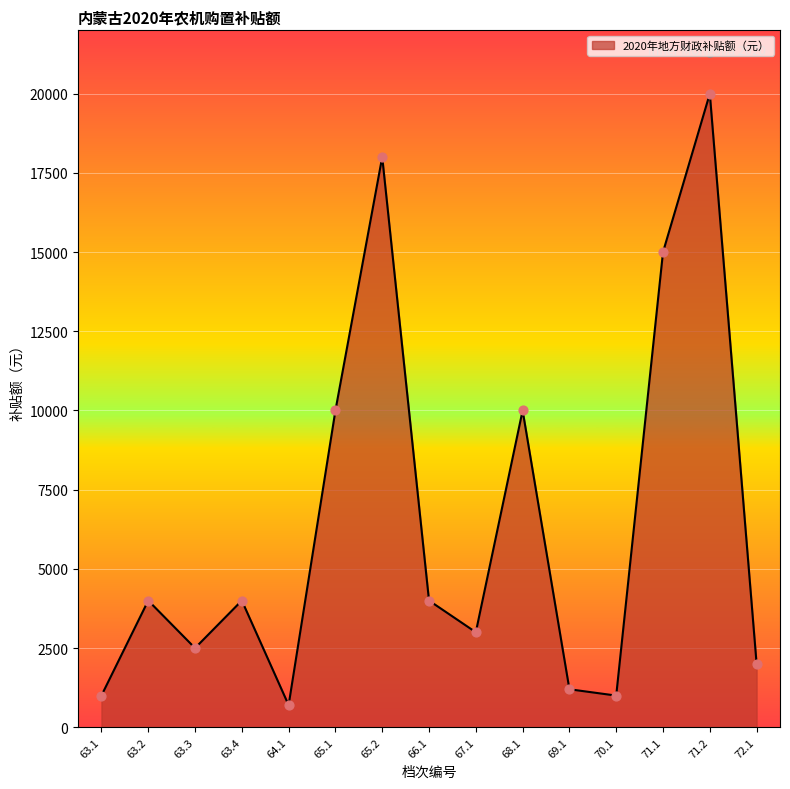

Which has a higher value, 71.1 or 69.1?

71.1